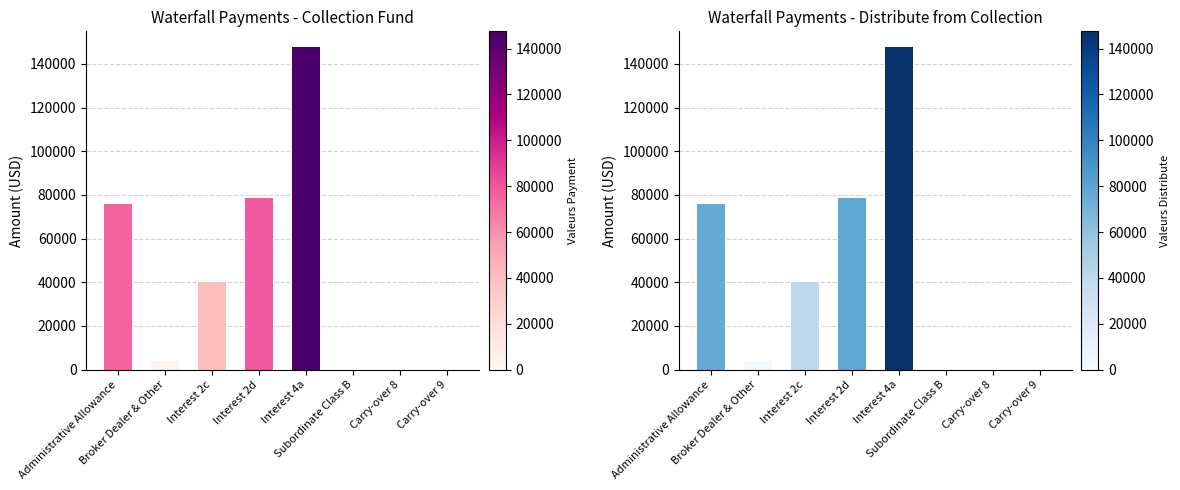

At Broker Dealer & Other, list the series in order from largest to smallest.

Payment, Distribute from Collection